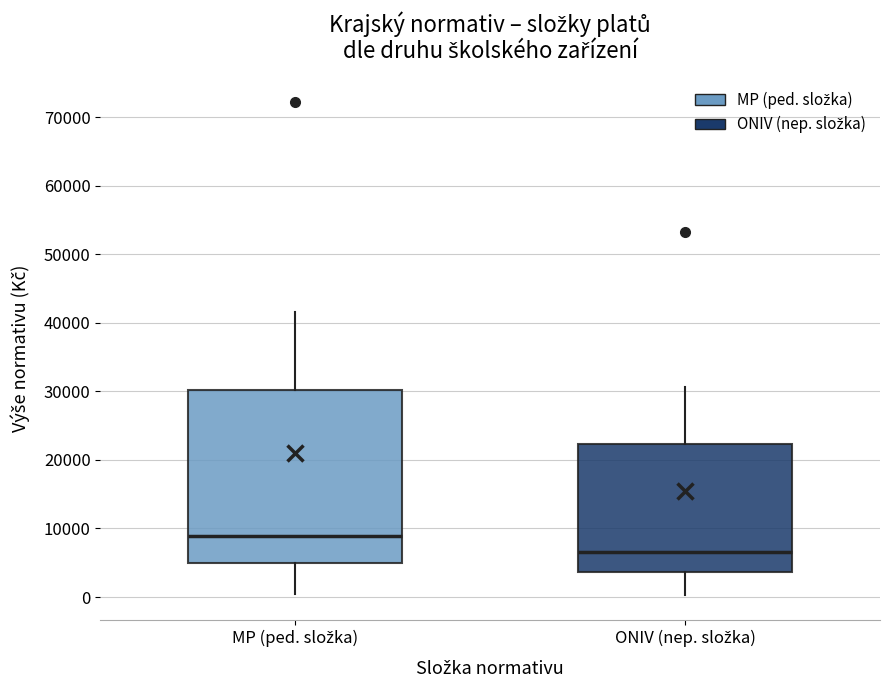

Reading left to right, read every box against the y-axis: the position of its median line, the range the box covers, and the ends of its whiskers. The values are not printed on the chart, so give them approximately, as read against the axis.

MP (ped. složka): median 9000, box 5000 to 30000, whiskers 0 to 42000
ONIV (nep. složka): median 7000, box 4000 to 22000, whiskers 0 to 31000